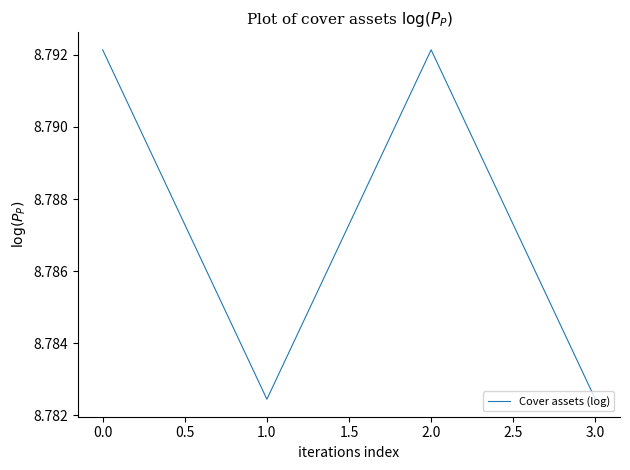

How many lines are shown in the chart?

1